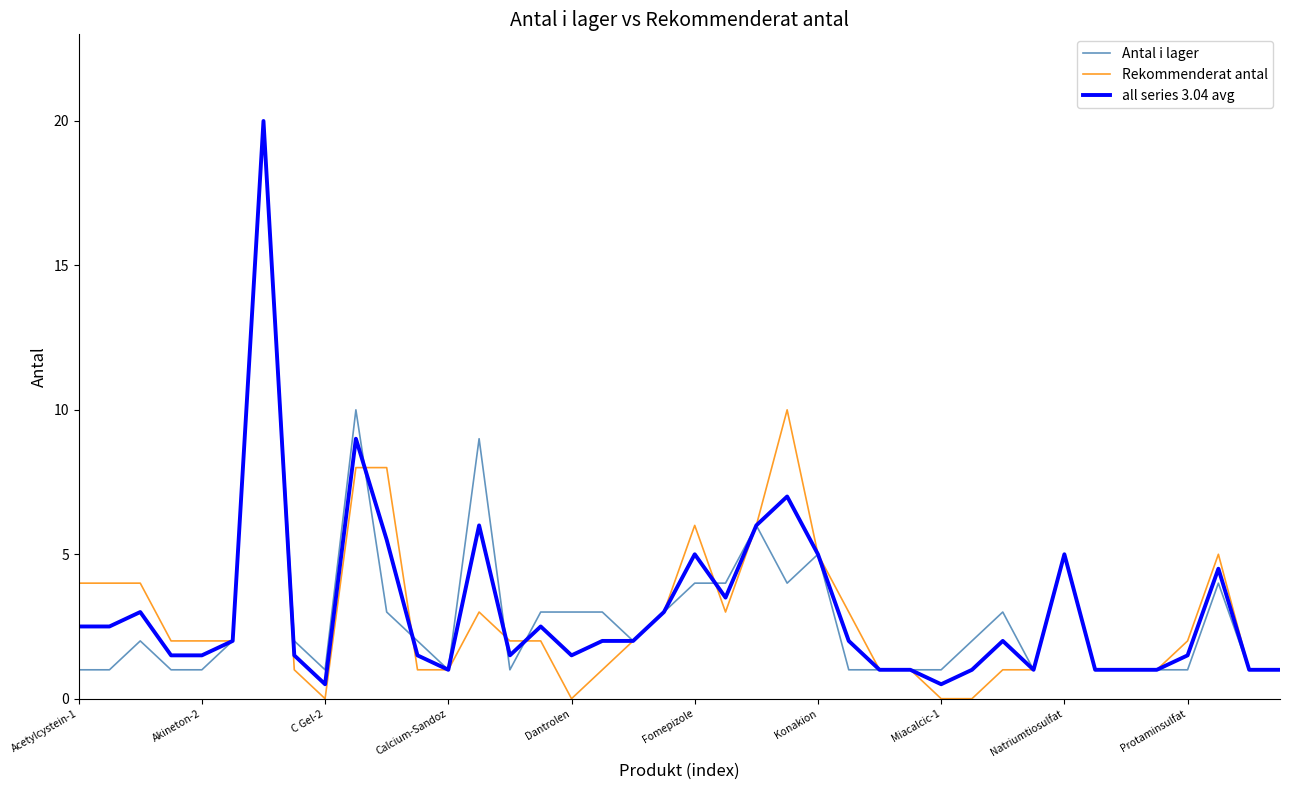

What is the highest value of the Rekommenderat antal series?

20.0